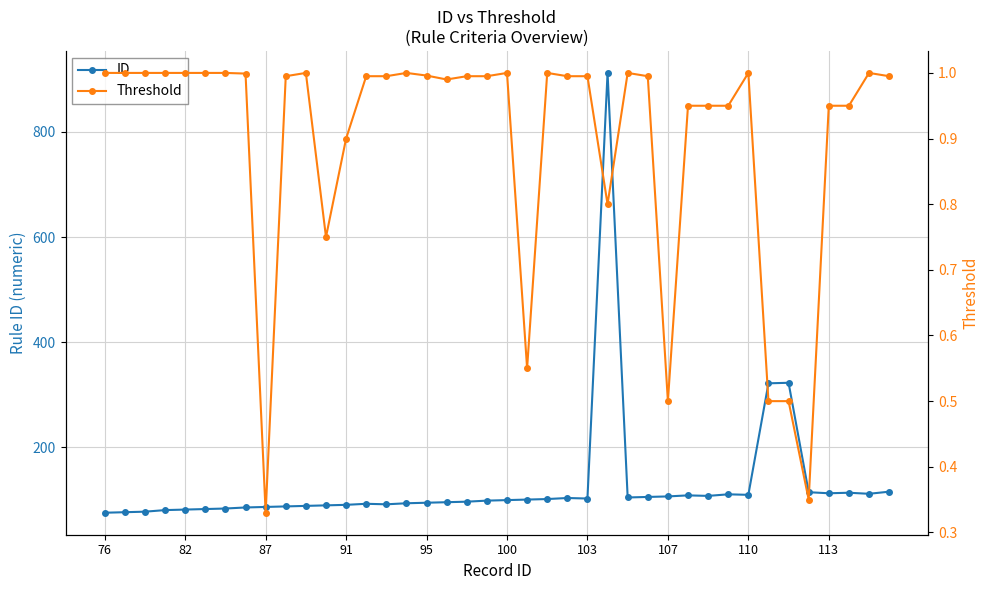

Reading left to right, extract all data points from this chart.

ID: 76.0	77.0	78.0	81.0	82.0	83.0	84.0	86.0	87.0	88.0	89.0	90.0	91.0	93.0	92.0	94.0	95.0	96.0	97.0	99.0	100.0	101.0	102.0	104.0	103.0	912.0	105.0	106.0	107.0	109.0	108.0	111.0	110.0	322.0	323.0	115.0	113.0	114.0	112.0	116.0
Threshold: 1.0	1.0	1.0	1.0	1.0	1.0	1.0	1.0	0.3	1.0	1.0	0.8	0.9	1.0	1.0	1.0	1.0	1.0	1.0	1.0	1.0	0.6	1.0	1.0	1.0	0.8	1.0	1.0	0.5	0.9	0.9	0.9	1.0	0.5	0.5	0.3	0.9	0.9	1.0	1.0